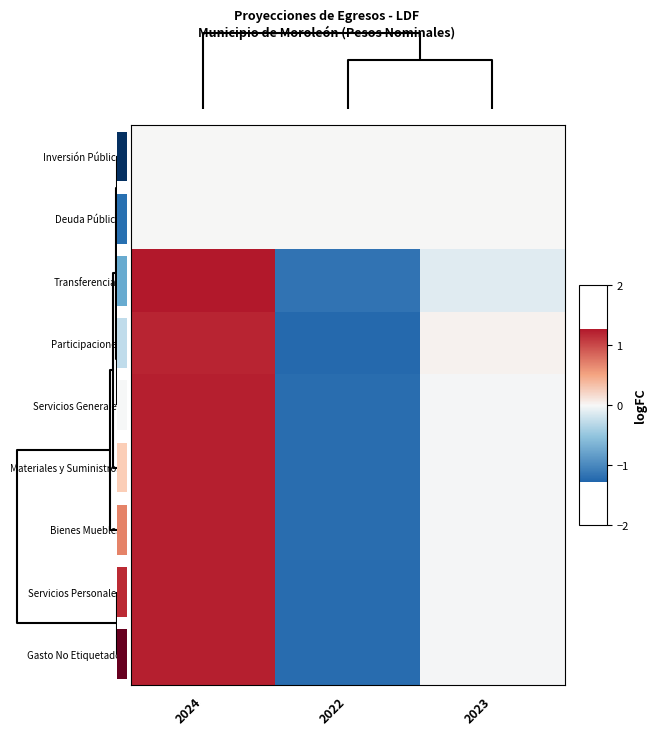

Which series has the largest range (max minus min)?

Servicios Personales